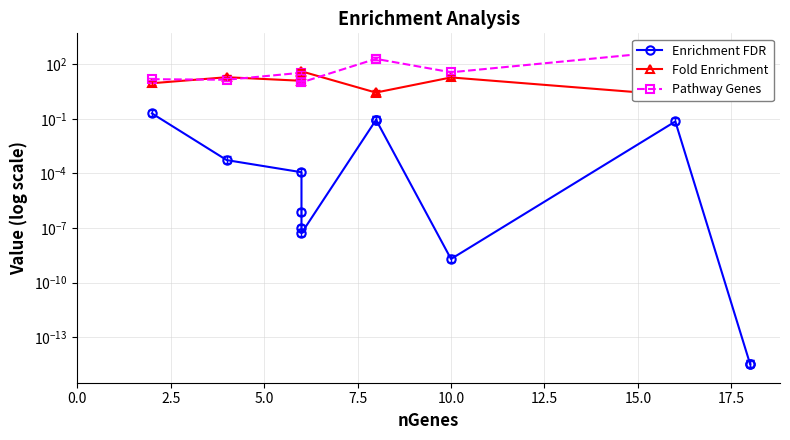

Which series has the largest total across all categories?

Pathway Genes